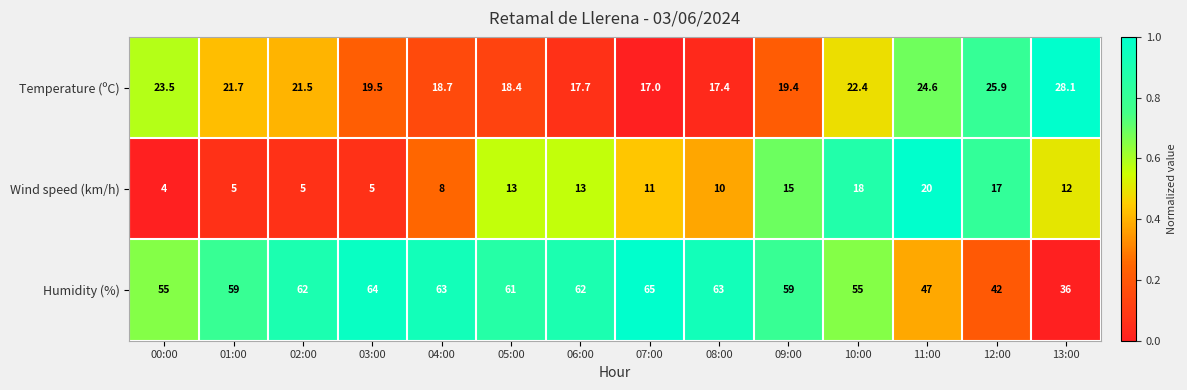

Is it true that Wind speed (km/h) equals 4.1 at 11:00?

False